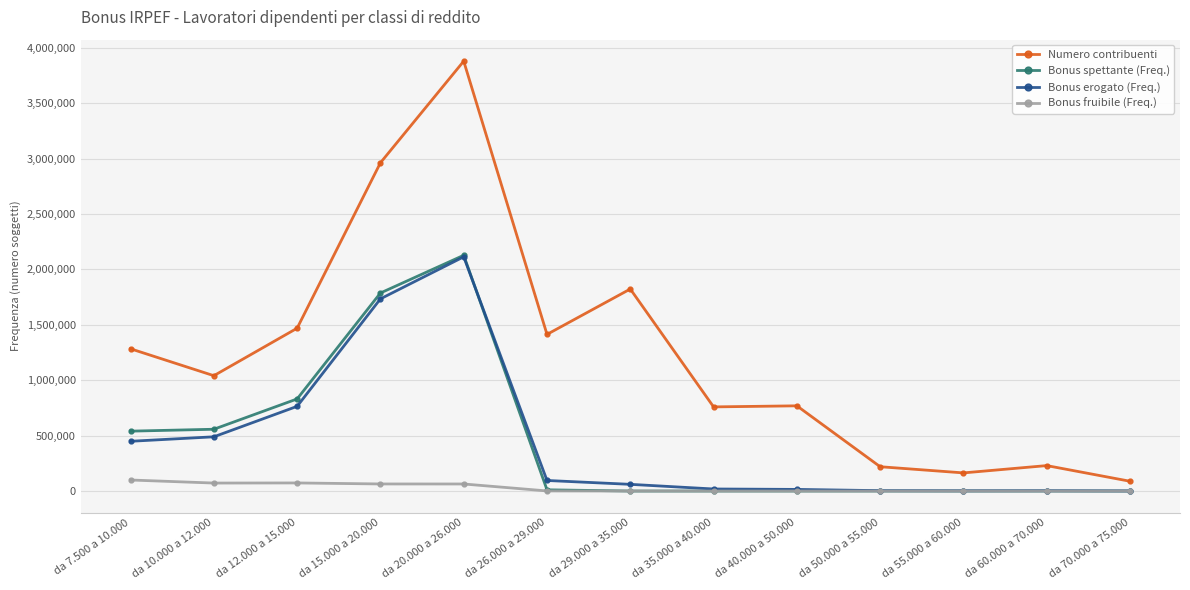

Between da 7.500 a 10.000 and da 15.000 a 20.000, which series saw the biggest shift?

Numero contribuenti